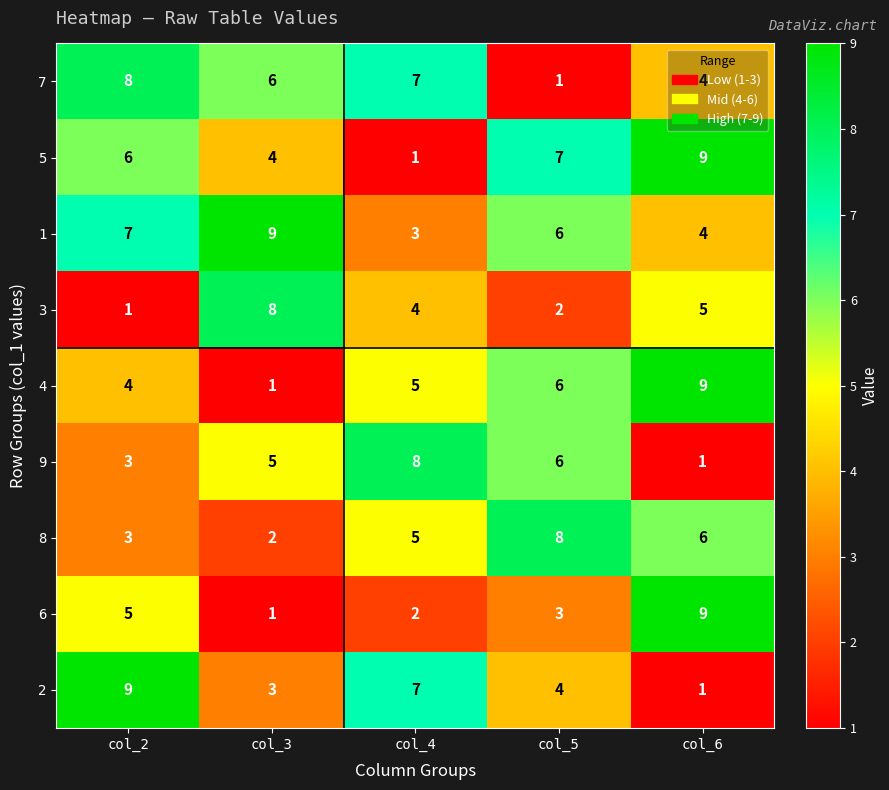

Which series has the largest total across all categories?

1